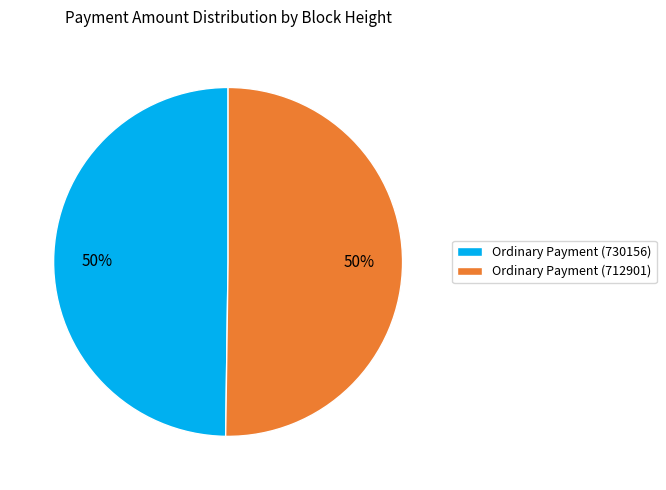

Combined, do Ordinary Payment (712901) and Ordinary Payment (730156) account for over 50%?

Yes